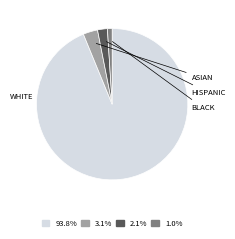

To the nearest percent, what is the average slice percentage?

25%